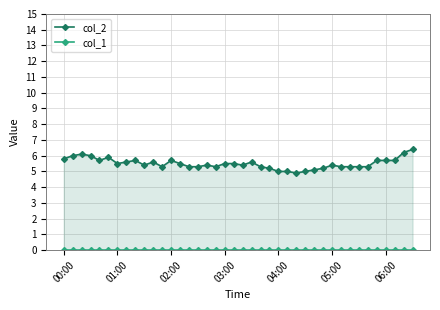

True or false: col_2 has a value of 5.5 at 19.

True